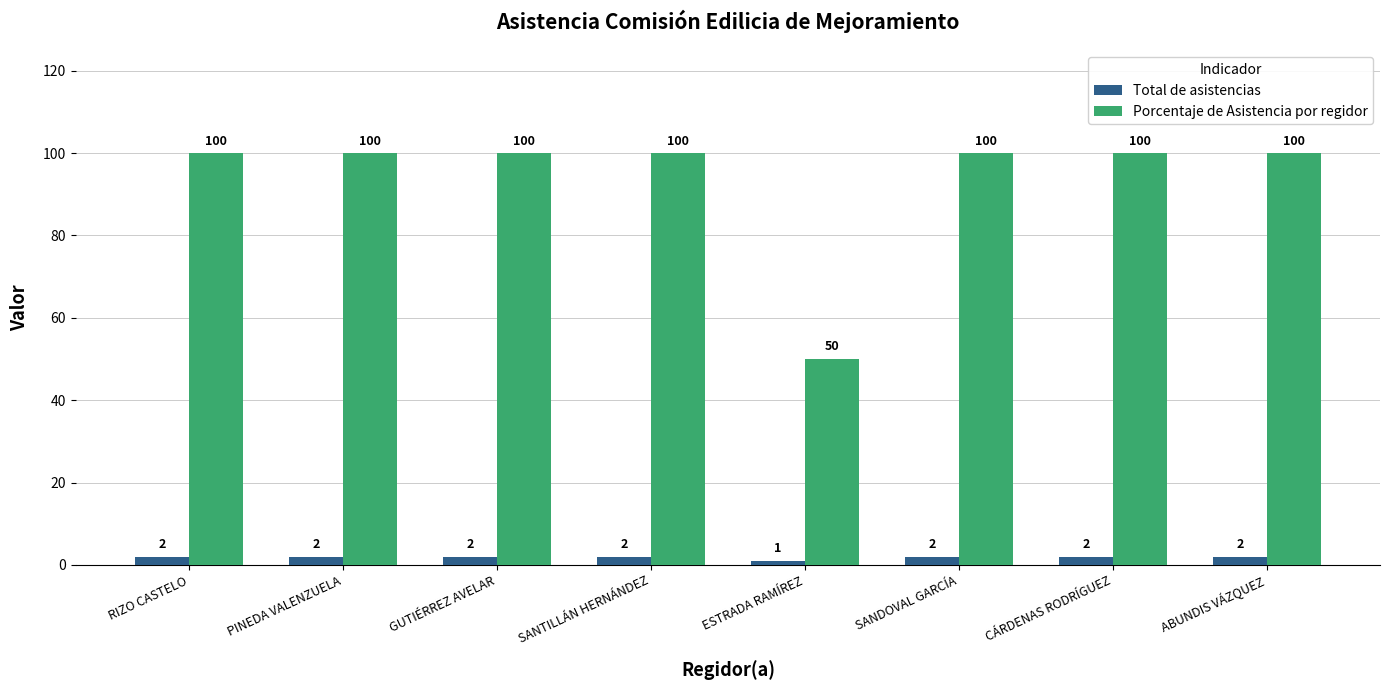

What is the value of the Porcentaje de Asistencia por regidor bar at the 6th from the left?

100